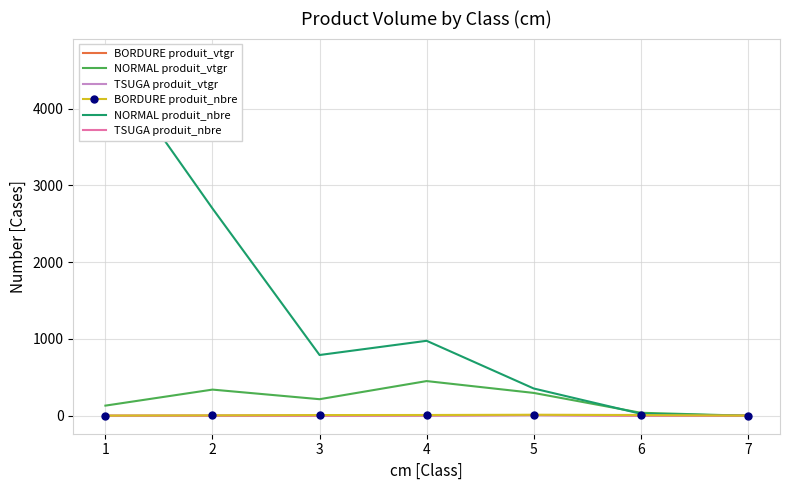

What is the sum of the NORMAL produit_vtgr values at 4 and 3?

667.2